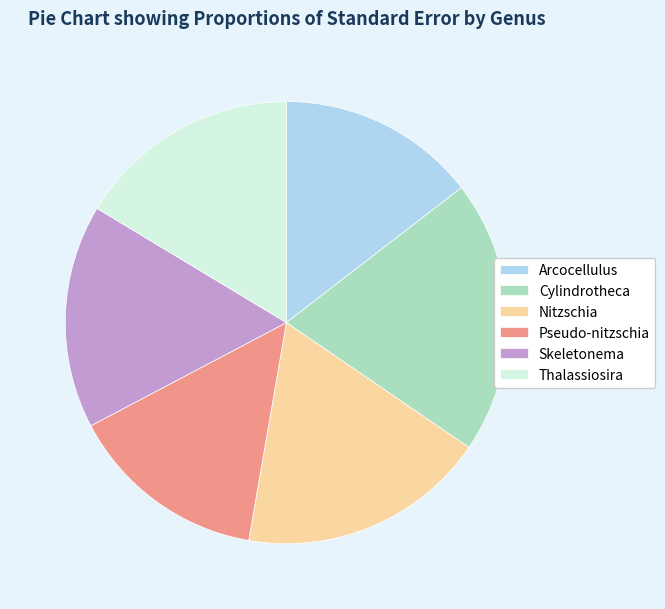

Does Nitzschia represent more than half of the total?

No